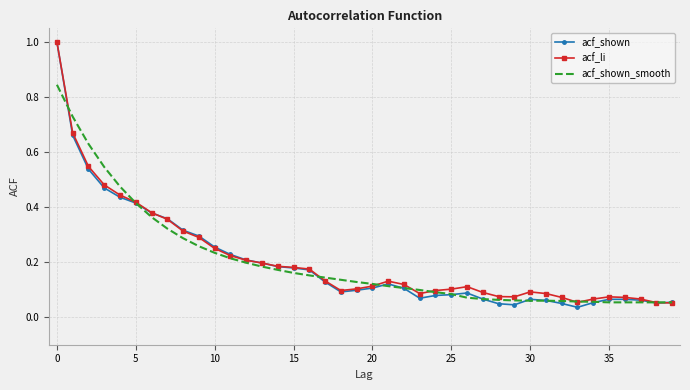

Which series has the widest spread of values?

acf_shown